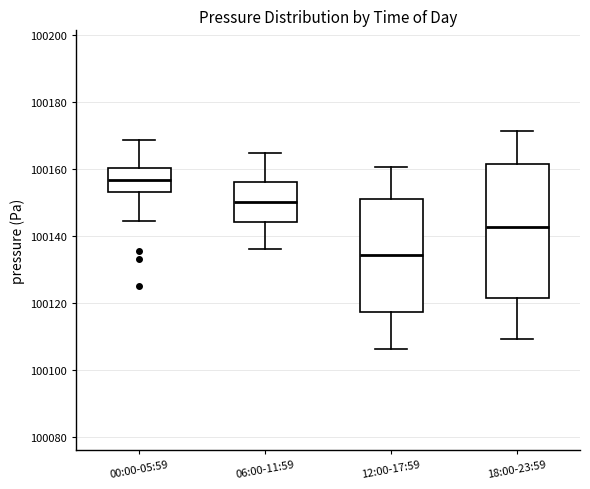

Which box is the tallest, from its lower edge to its upper edge?

18:00-23:59